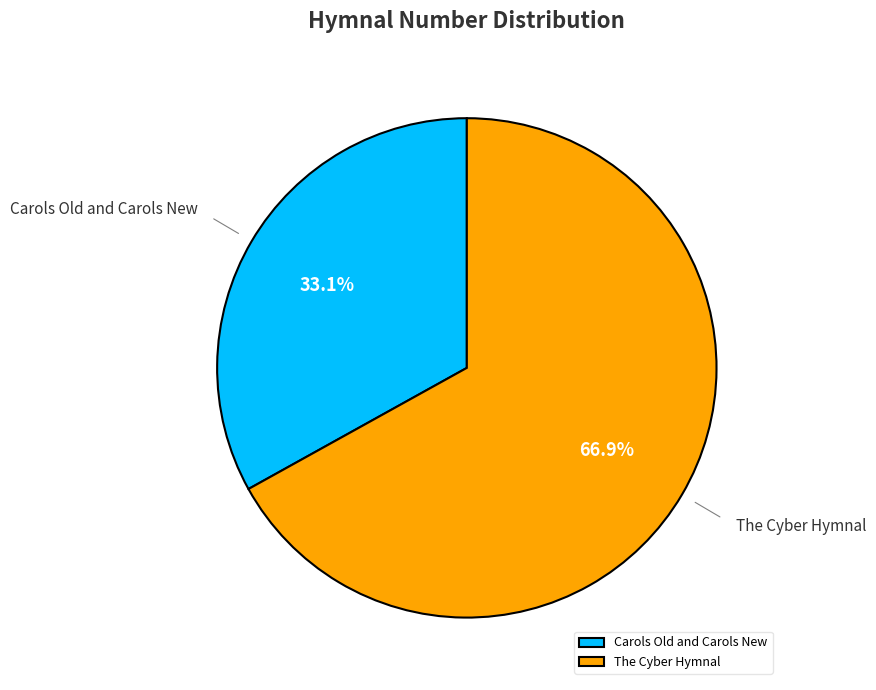

Which has a higher value, The Cyber Hymnal or Carols Old and Carols New?

The Cyber Hymnal